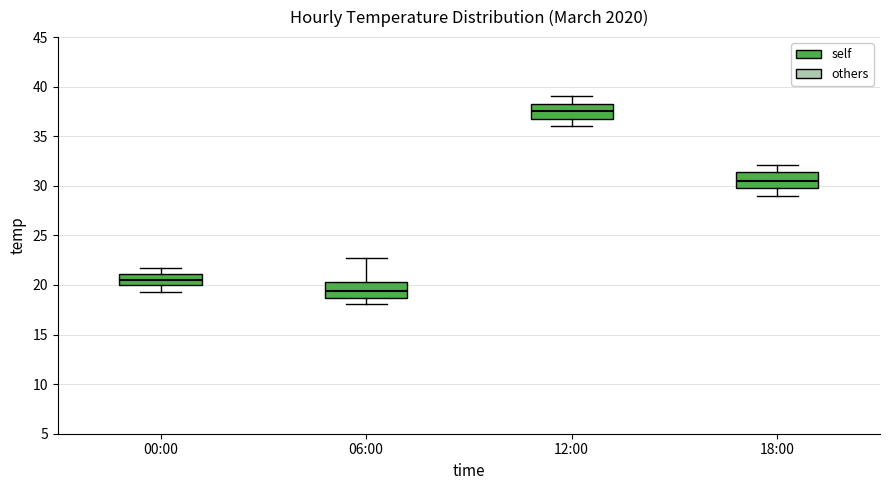

Reading left to right, read every box against the y-axis: the position of its median line, the range the box covers, and the ends of its whiskers. The values are not printed on the chart, so give them approximately, as read against the axis.

00:00: median 20.5, box 20.0 to 21.0, whiskers 19.5 to 21.5
06:00: median 19.5, box 18.5 to 20.5, whiskers 18.0 to 22.5
12:00: median 37.5, box 37.0 to 38.5, whiskers 36.0 to 39.0
18:00: median 30.5, box 30.0 to 31.5, whiskers 29.0 to 32.0